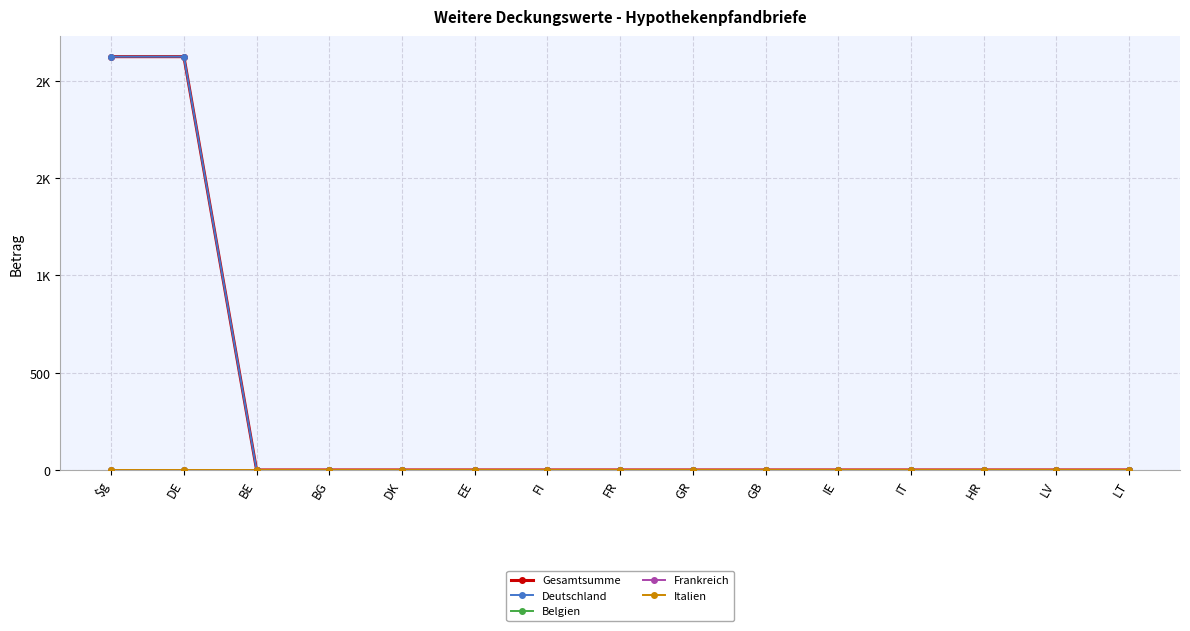

Is this an area chart (filled region under the line)?

No